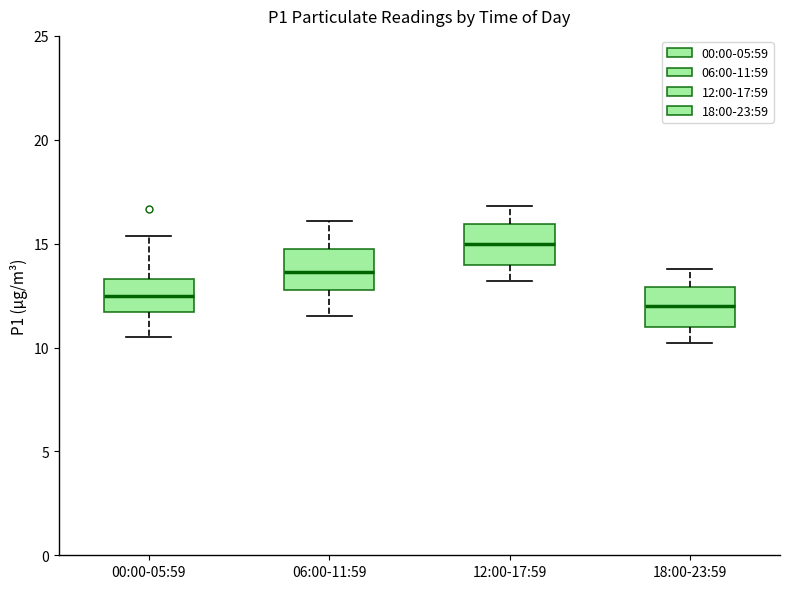

Where does the upper whisker of the box for 18:00-23:59 end on the y-axis? The values are not printed on the chart, so give them approximately, as read against the axis.

14.0